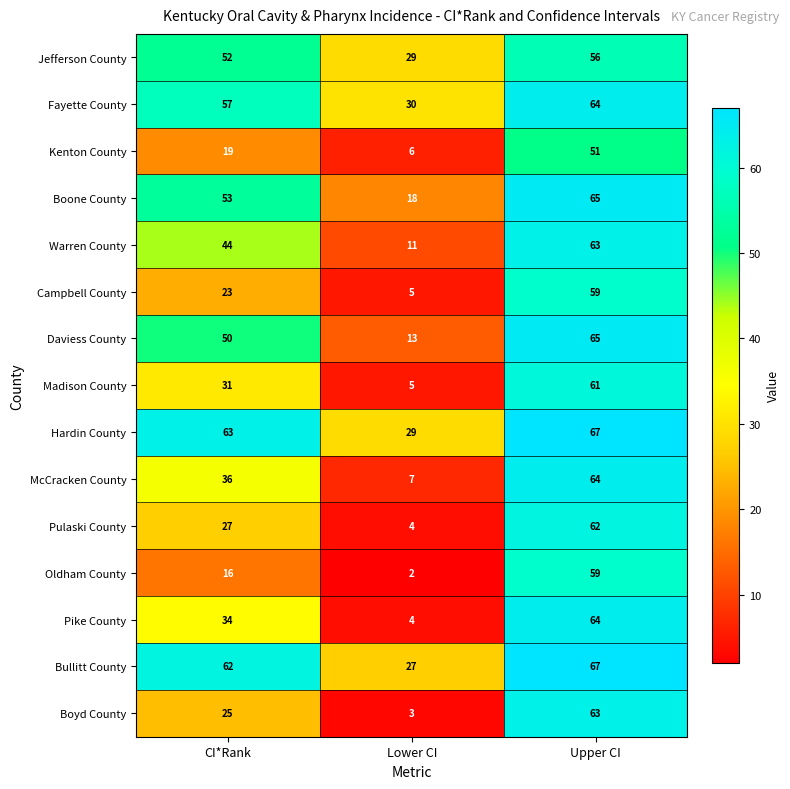

What is the total value across all series at CI*Rank?

592